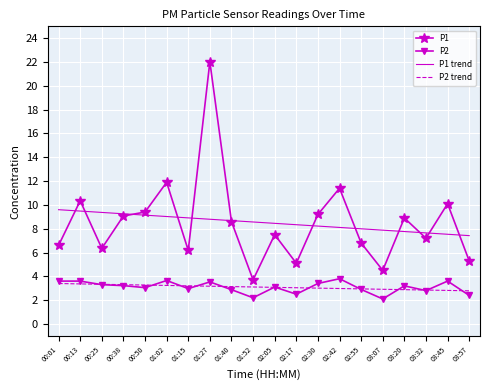

Is it true that P2 trend equals 1.3 at 00:13?

False